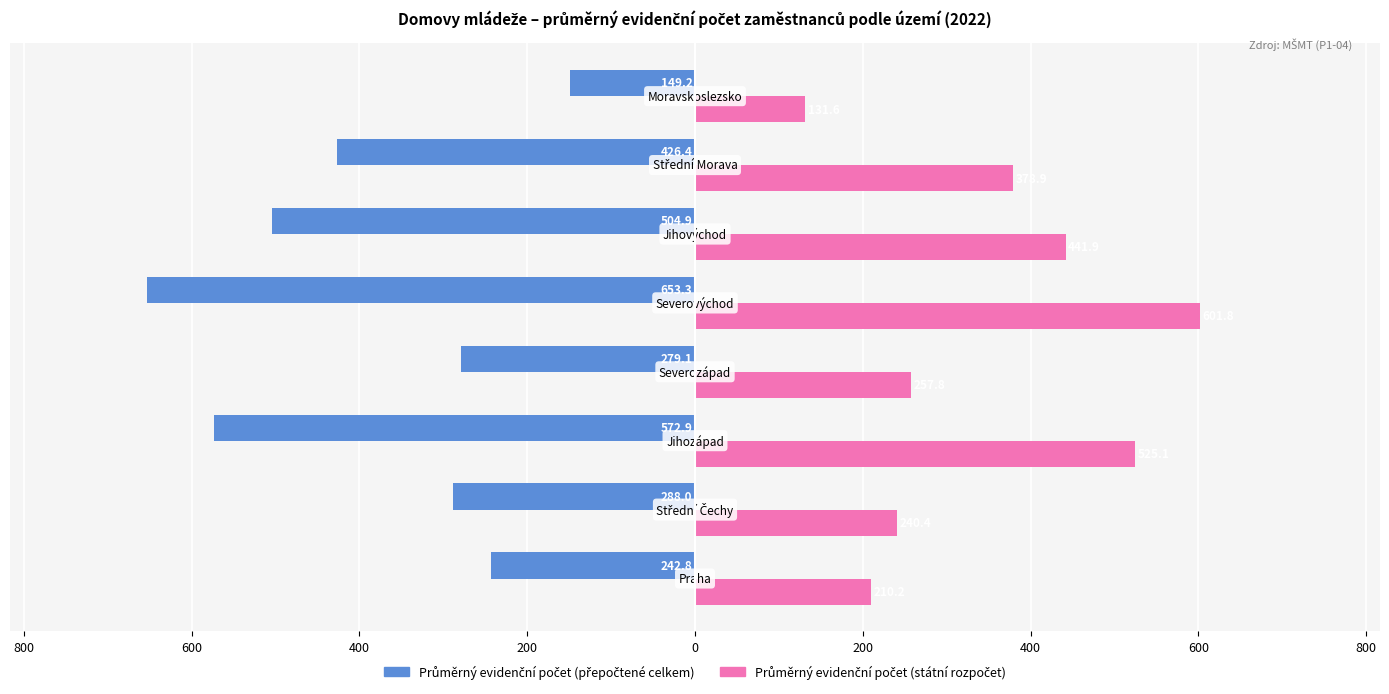

Which series has the widest spread of values?

Průměrný evidenční počet (přepočtené celkem)